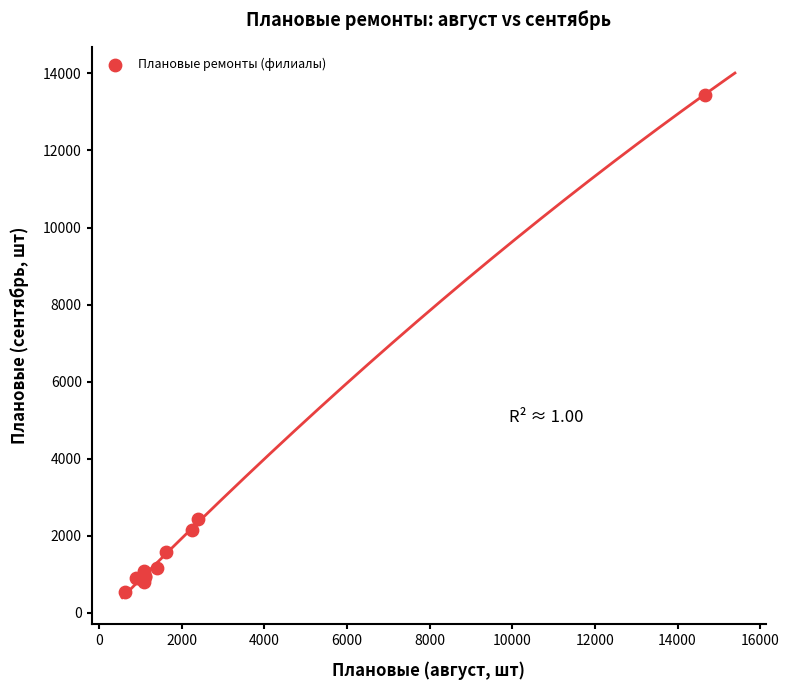

What Y value in the scatter plot is closest to 6991?

2447